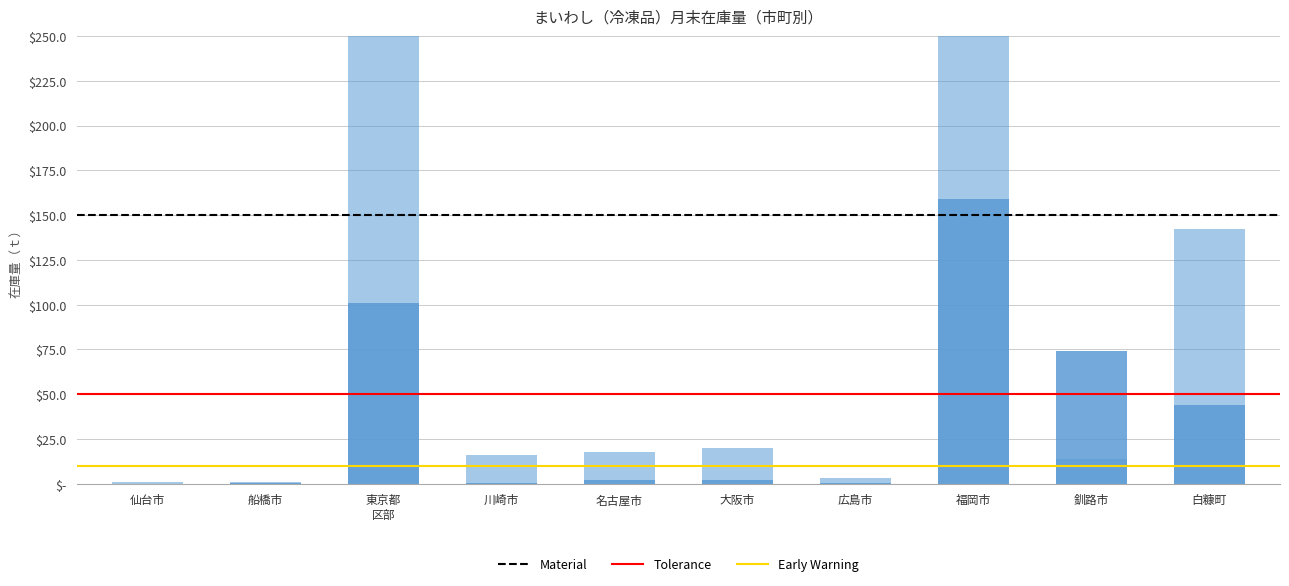

What is the difference between the maximum and second lowest values in the 年間延べ在庫量(÷100) series?

158.6